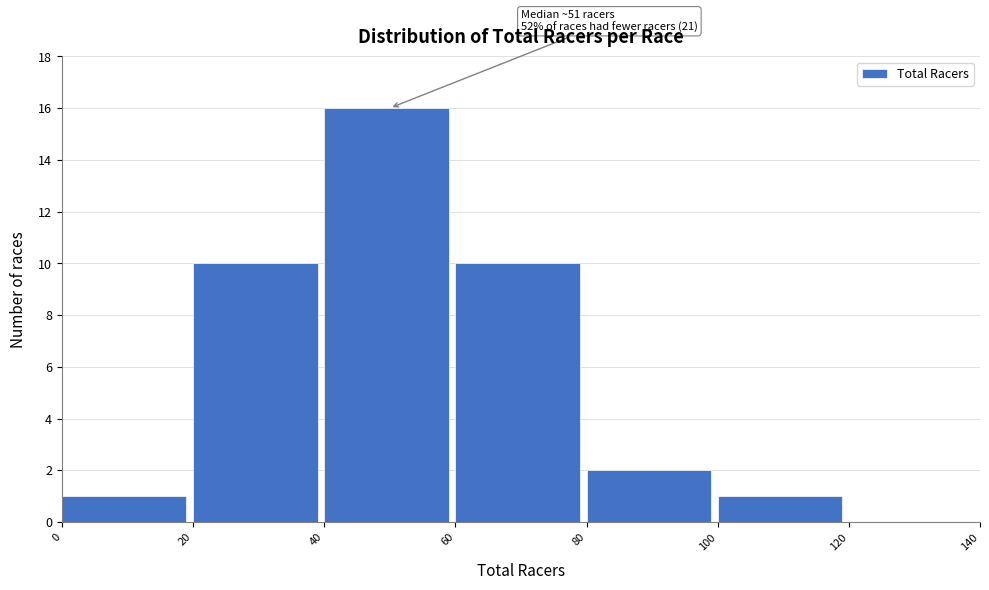

Which range on the x-axis has the tallest bar?

40 to 60